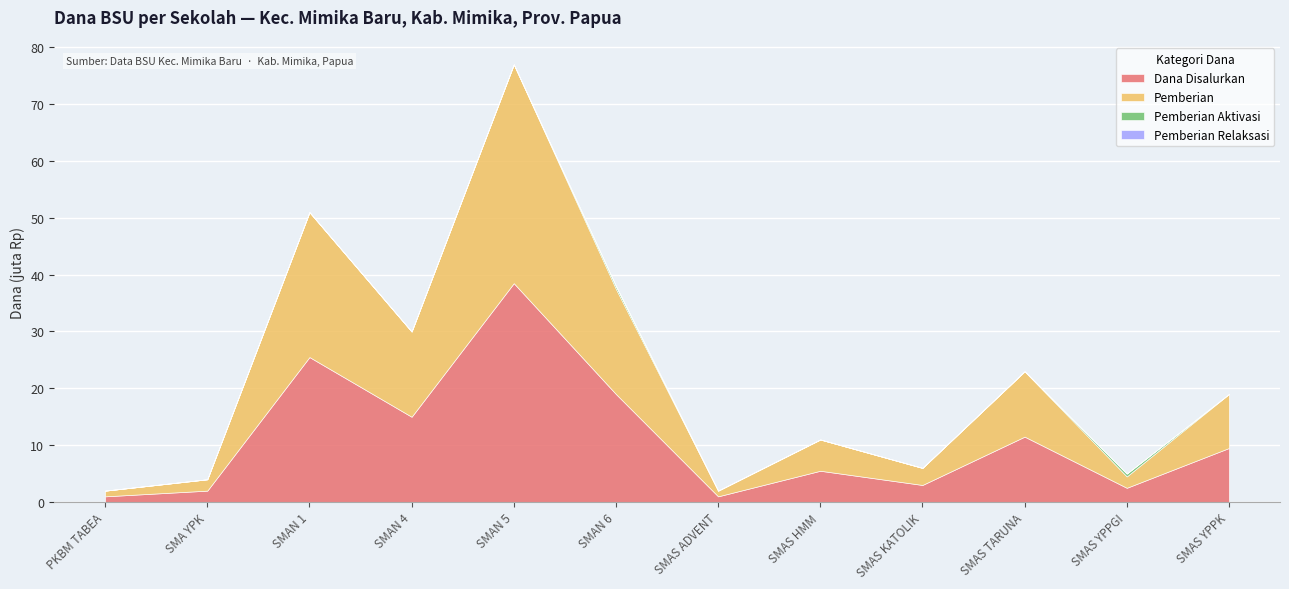

What are all the series names shown in the legend?

Dana Disalurkan, Pemberian, Pemberian Aktivasi, Pemberian Relaksasi